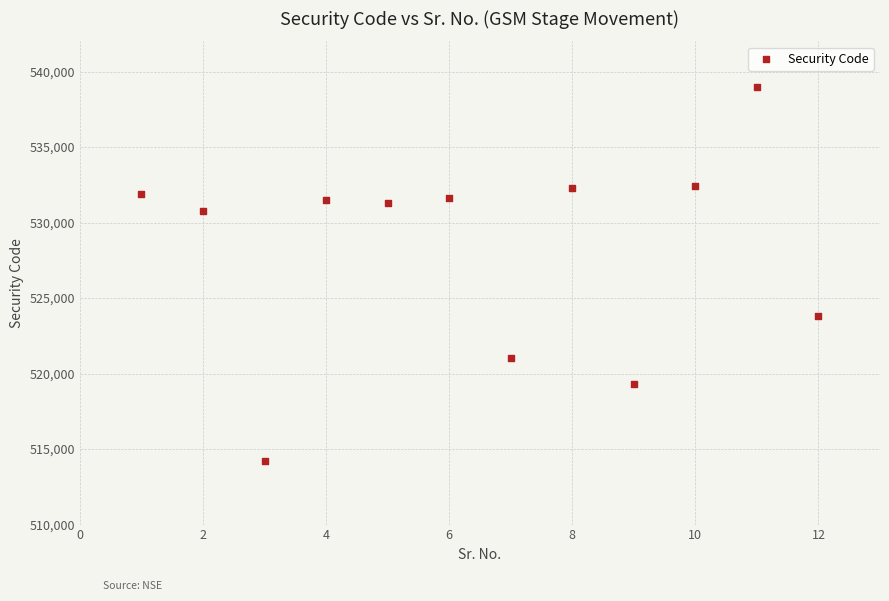

What is the range of Y values (max minus min)?

24753